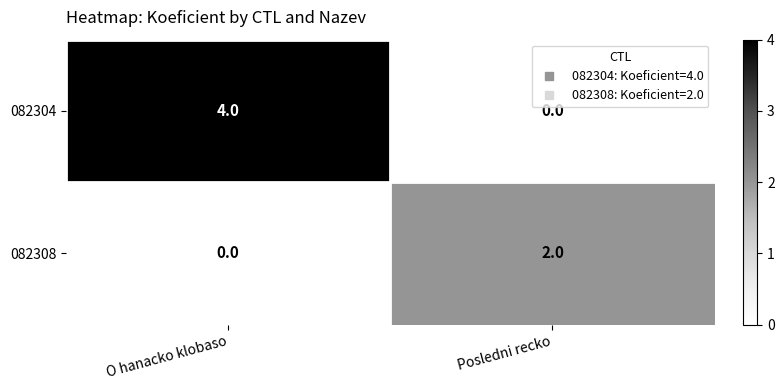

Which label corresponds to the largest value in the chart?

O hanacko klobaso